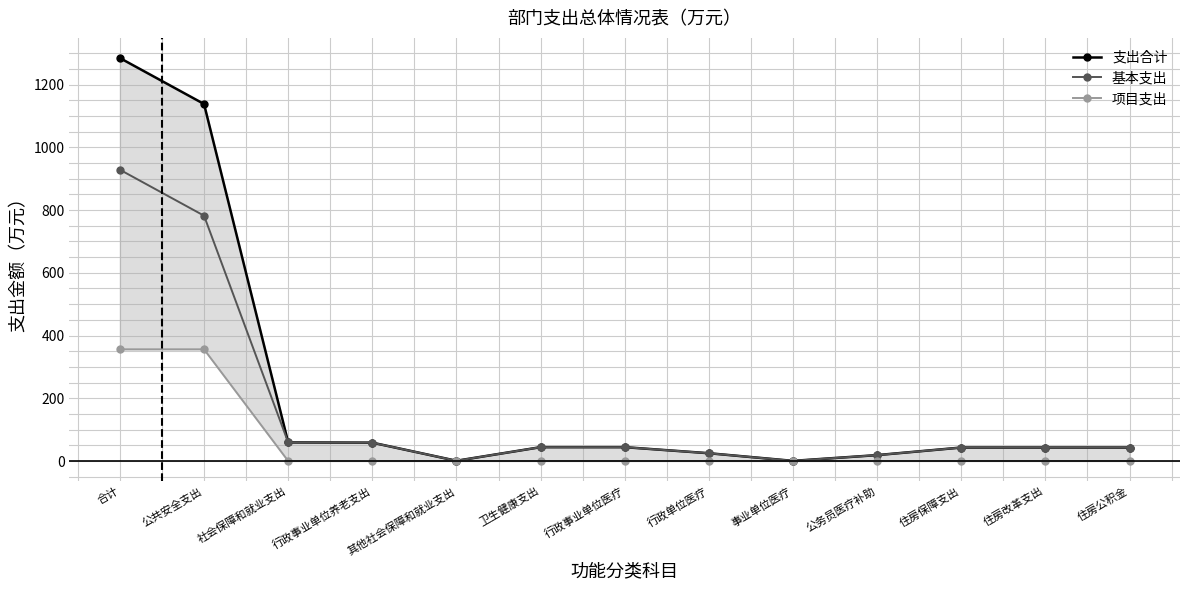

At which label is 支出合计 closest to 642?

公共安全支出